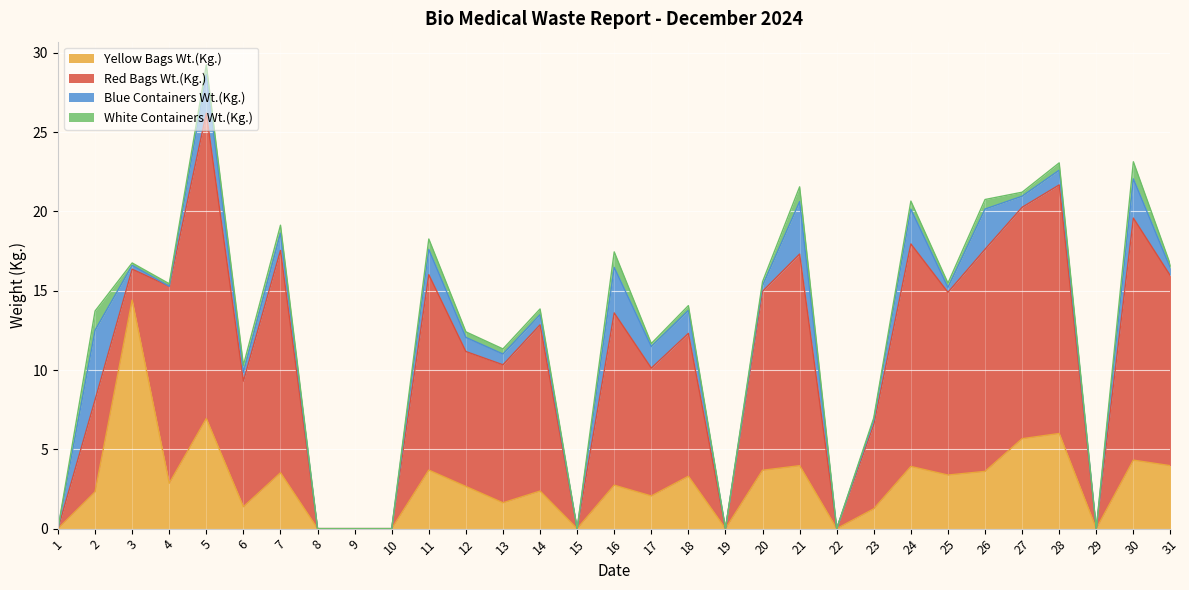

How many values in Yellow Bags Wt.(Kg.) are above zero?

23